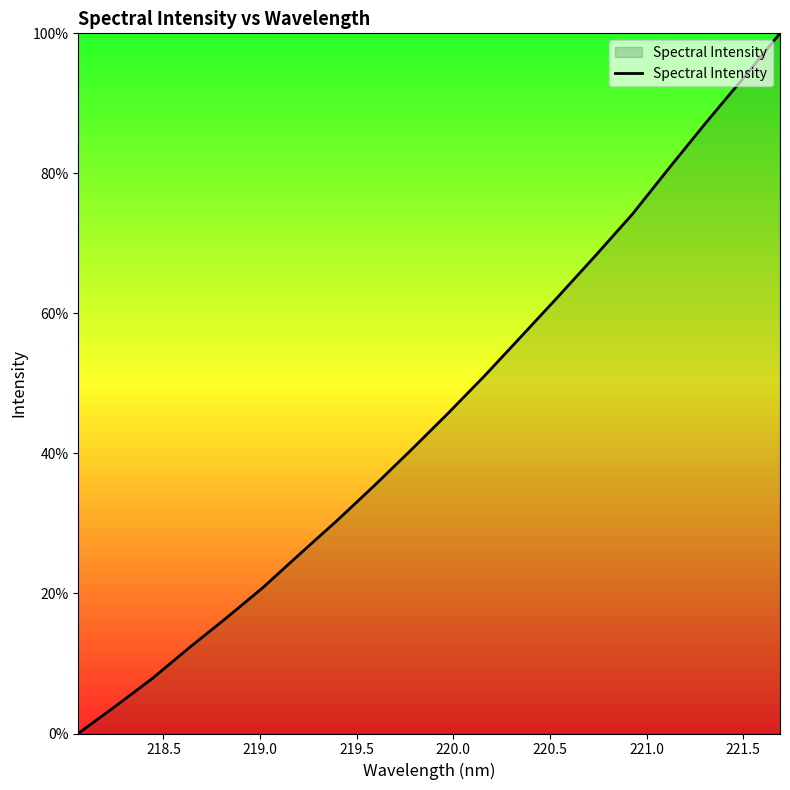

What is the difference between the maximum and minimum values?

100.0